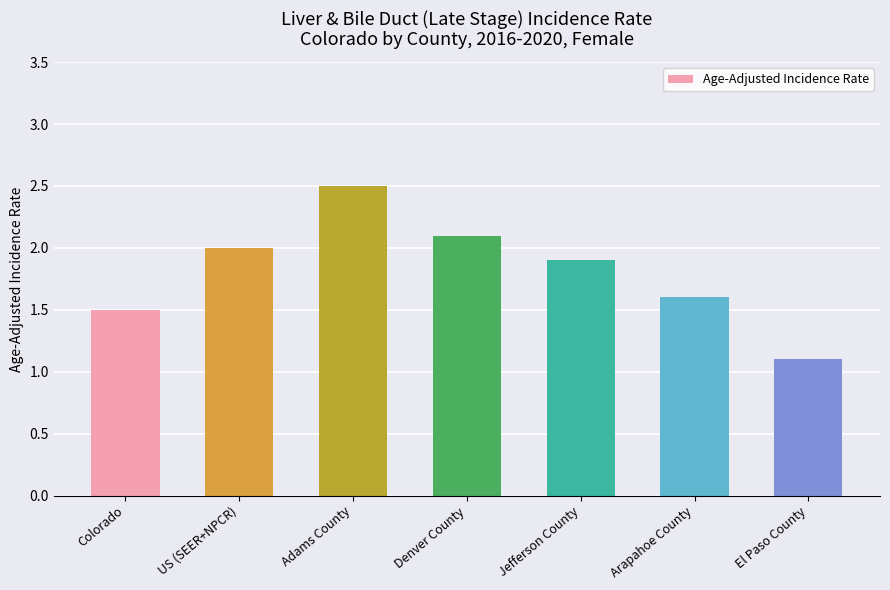

What is the minimum value shown in the chart?

1.1